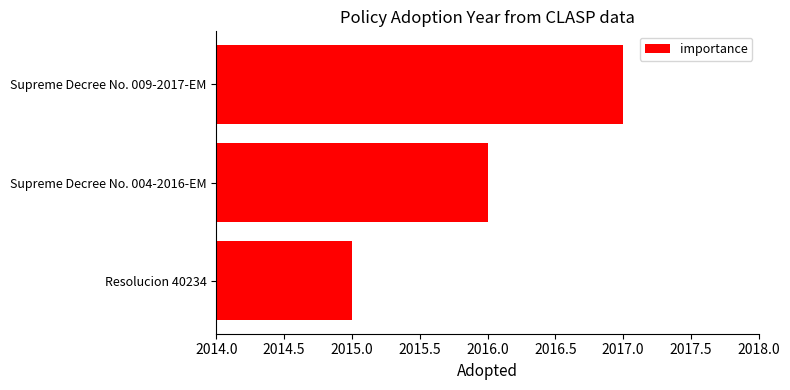

The value at Resolucion 40234 is 2015. True or false?

True